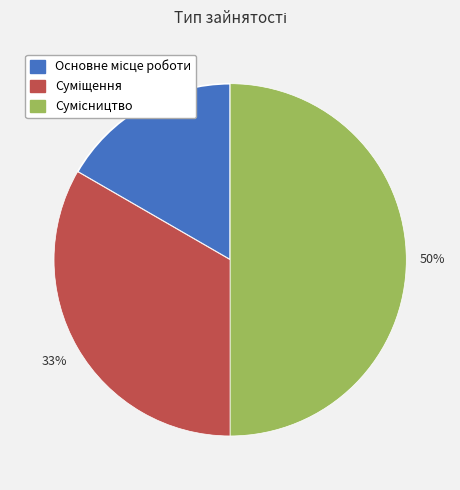

How many segments does this pie chart have?

3